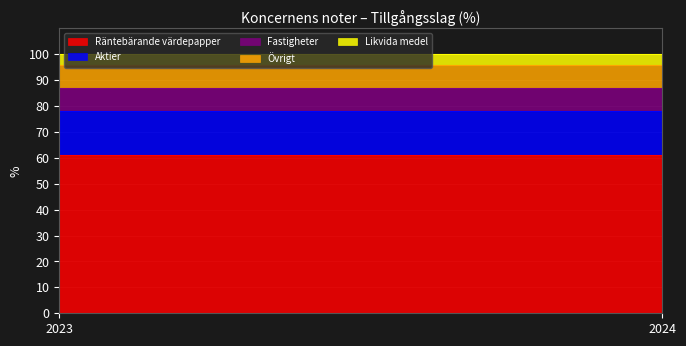

How many data points does each series have?

2